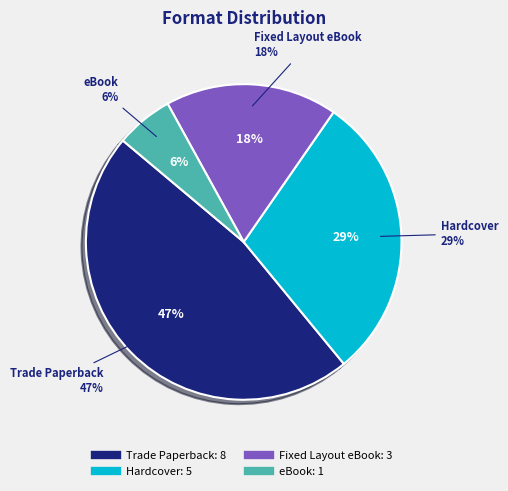

Which has a higher value, eBook or Fixed Layout eBook?

Fixed Layout eBook